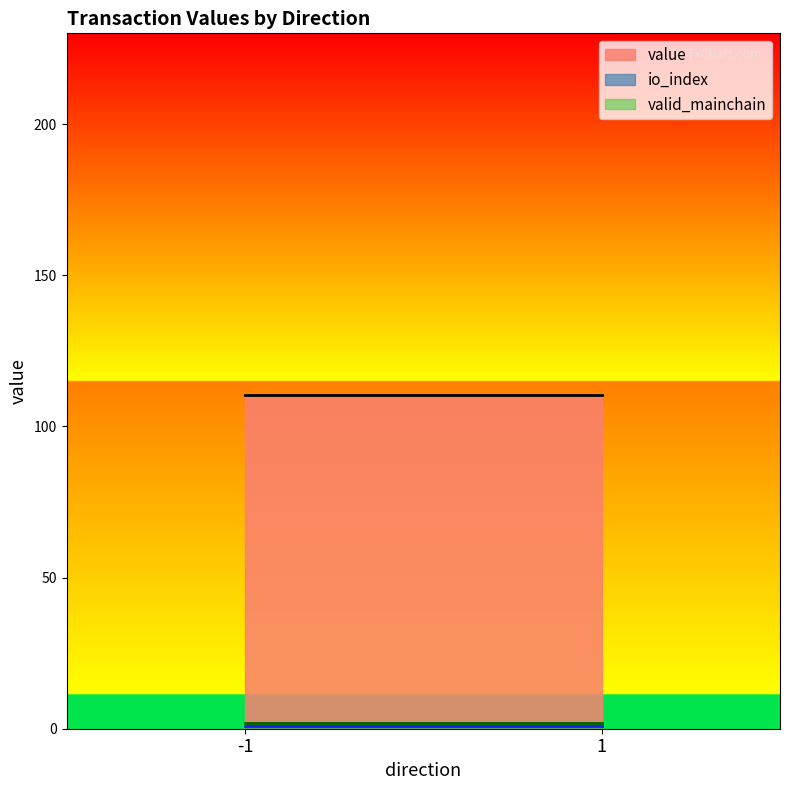

What are all the series names shown in the legend?

io_index, value, valid_mainchain